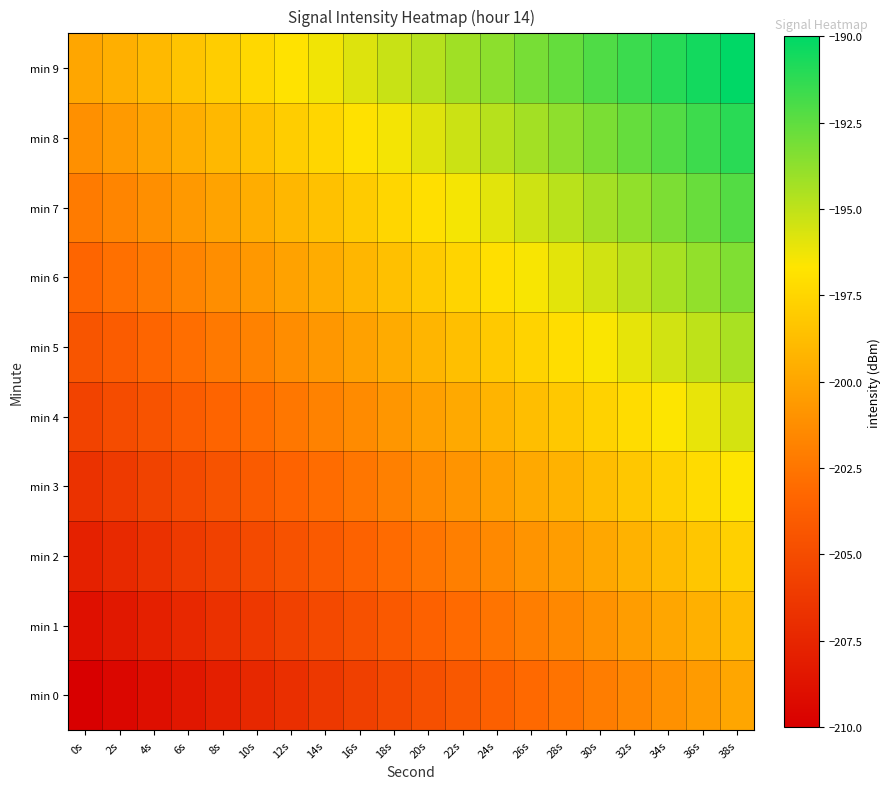

Which has a higher value, 12s or 26s?

26s